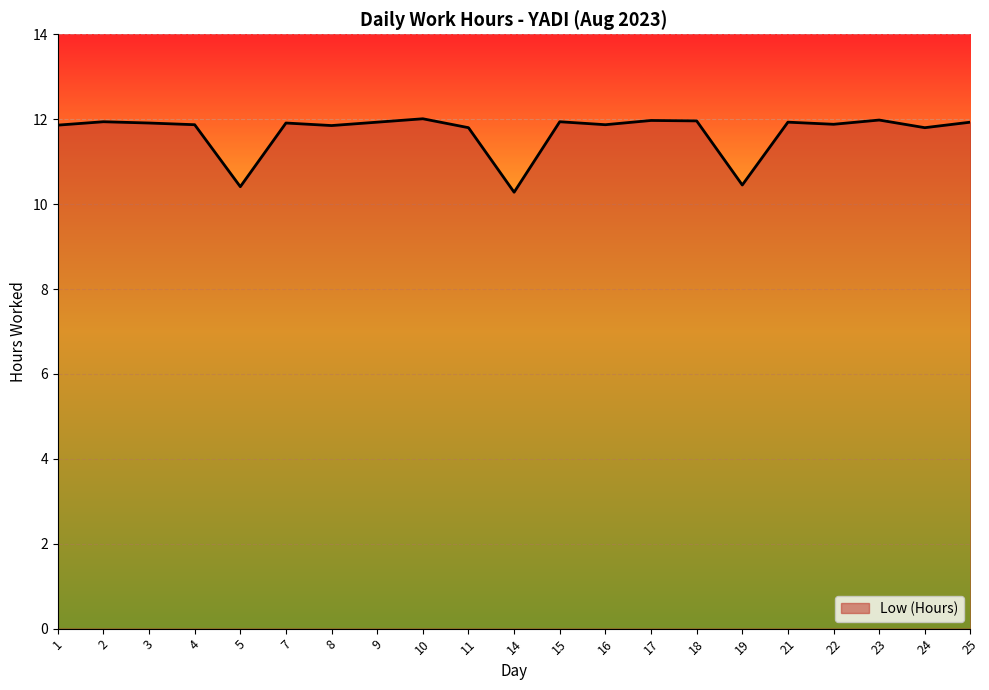

The chart shows a value of 12.0 at 17. True or false?

True